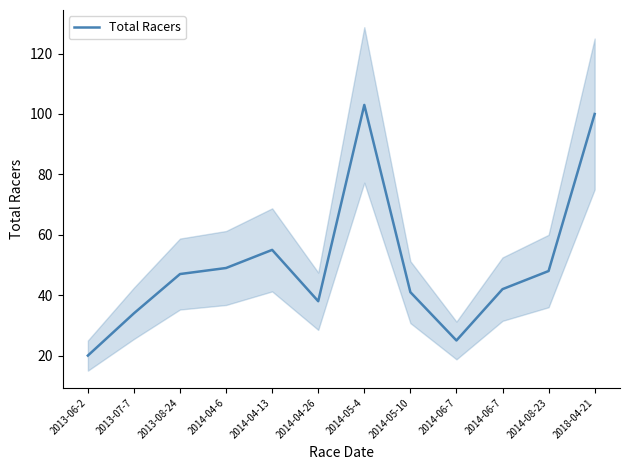

What is the sum of the values at 2013-08-24 and 2018-04-21?

147